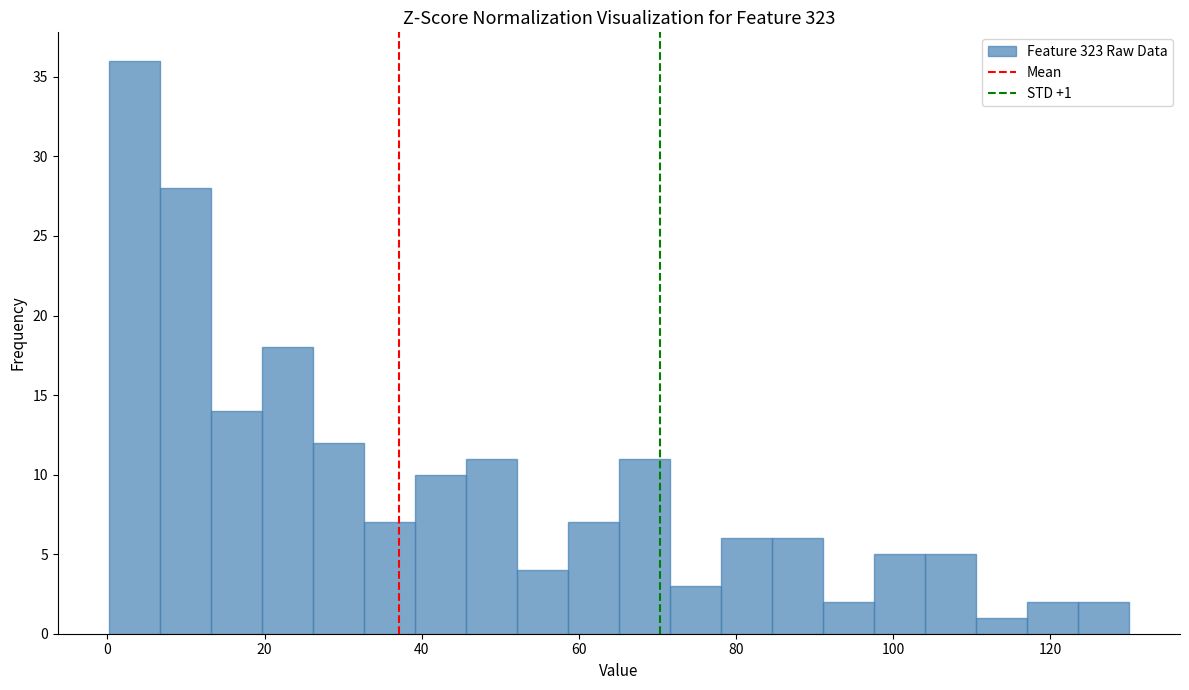

Read against the x-axis, roughly where is the centre of the tallest bar?

4